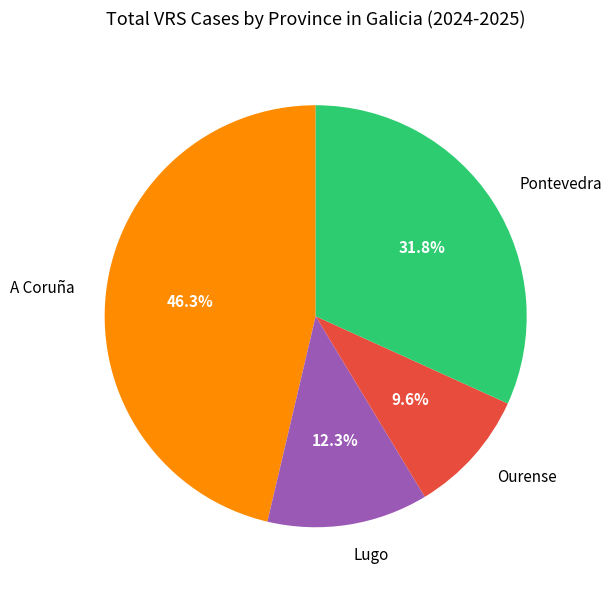

To the nearest percent, what is the average slice percentage?

25%